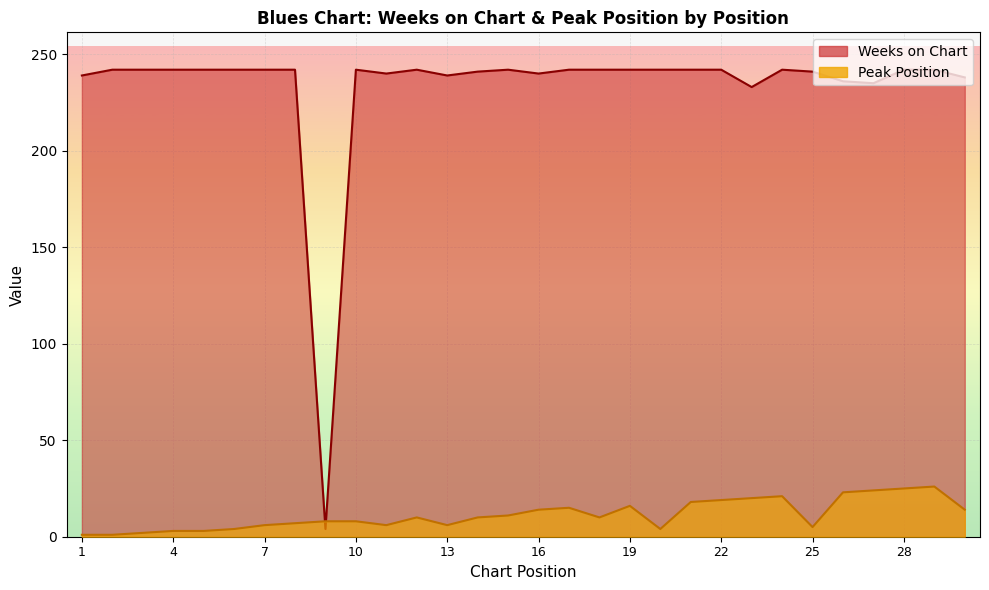

Which category has the lowest value in the Weeks on Chart series?

9